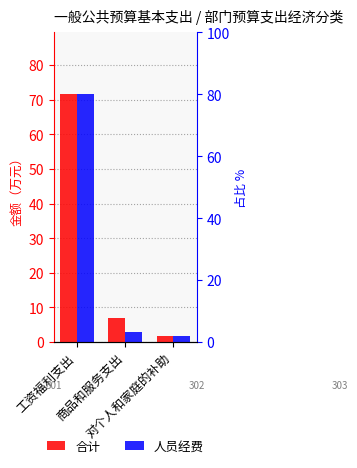

What is the label of the 1st bar from the left?

工资福利支出